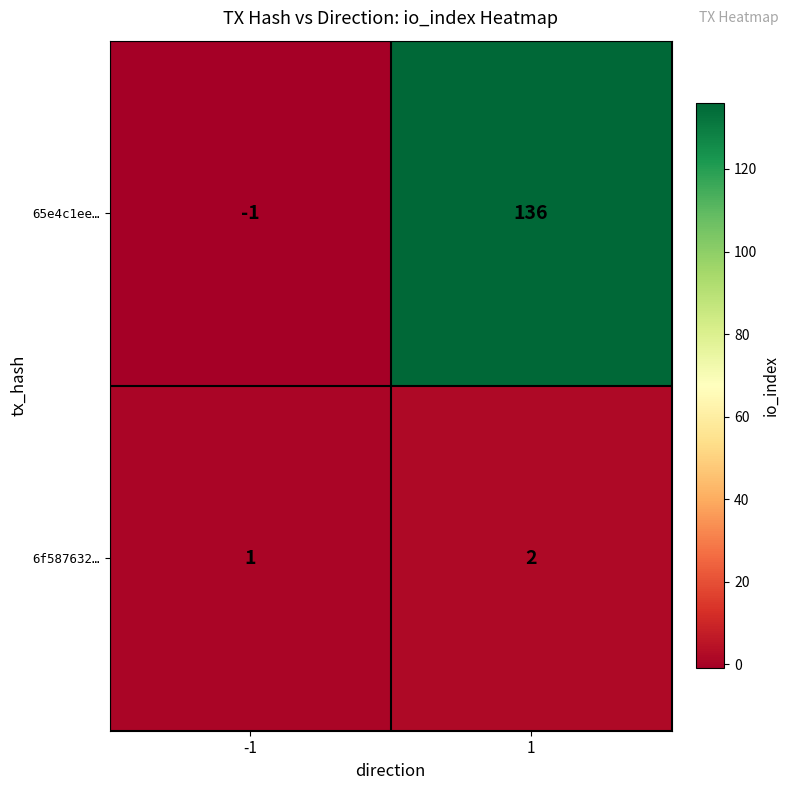

What is the average value of the 65e4c1ee… series?

68